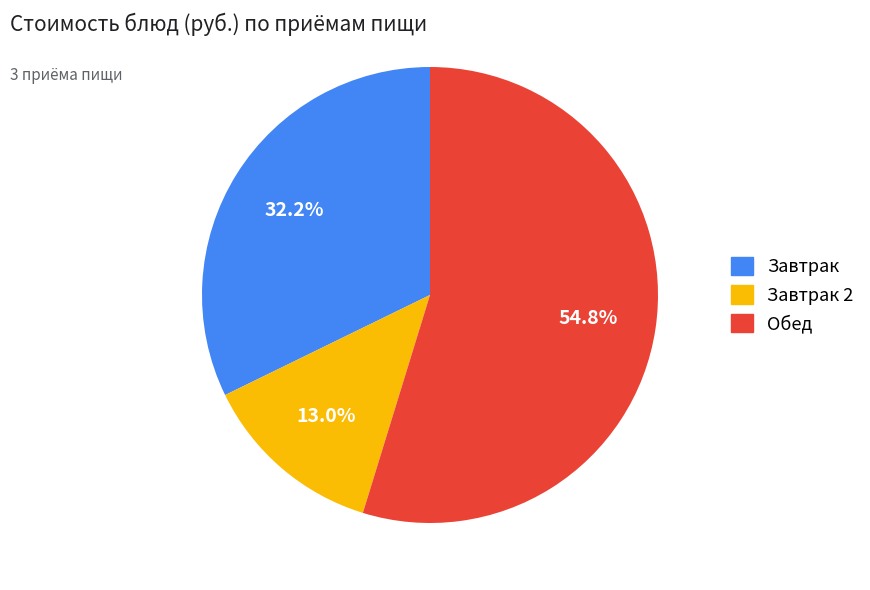

Is there any slice that represents more than half of the pie?

Yes